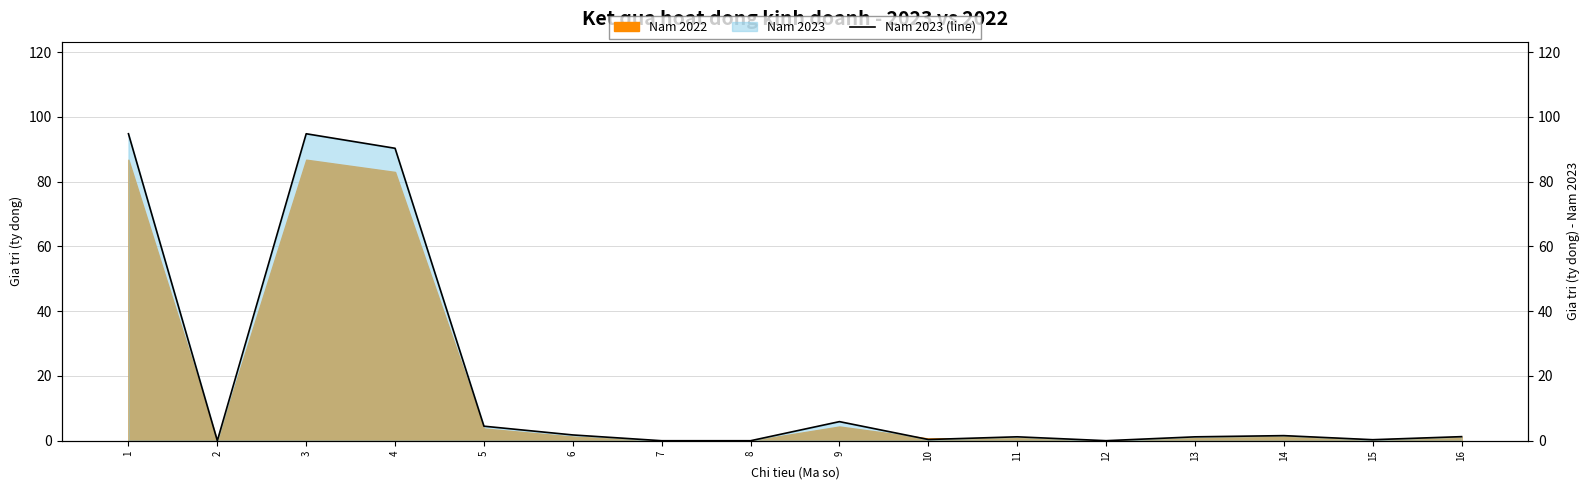

How many interior local valleys (lower than both neighbors) does the data have?

4